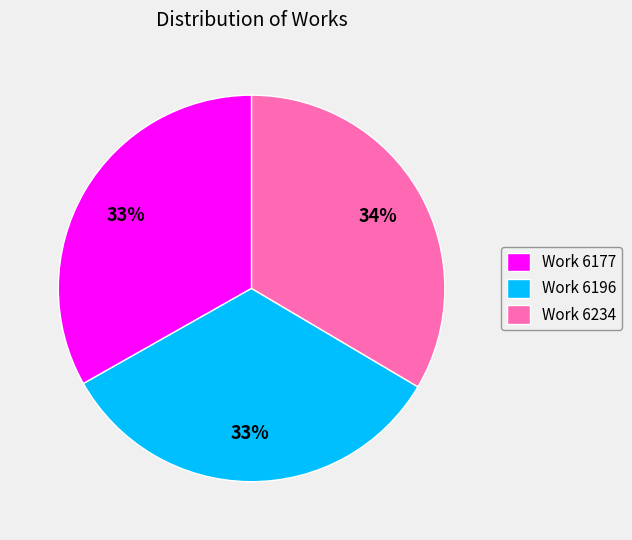

To the nearest percent, what is the average slice percentage?

33%